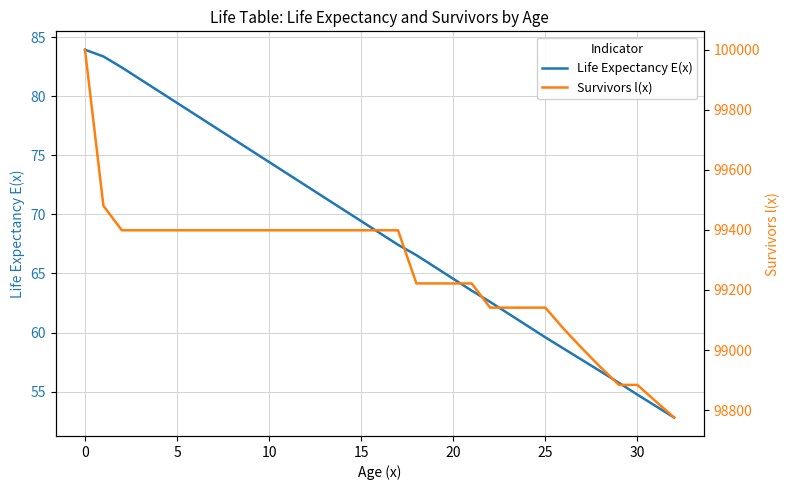

What are all the series names shown in the legend?

Life Expectancy E(x), Survivors l(x)